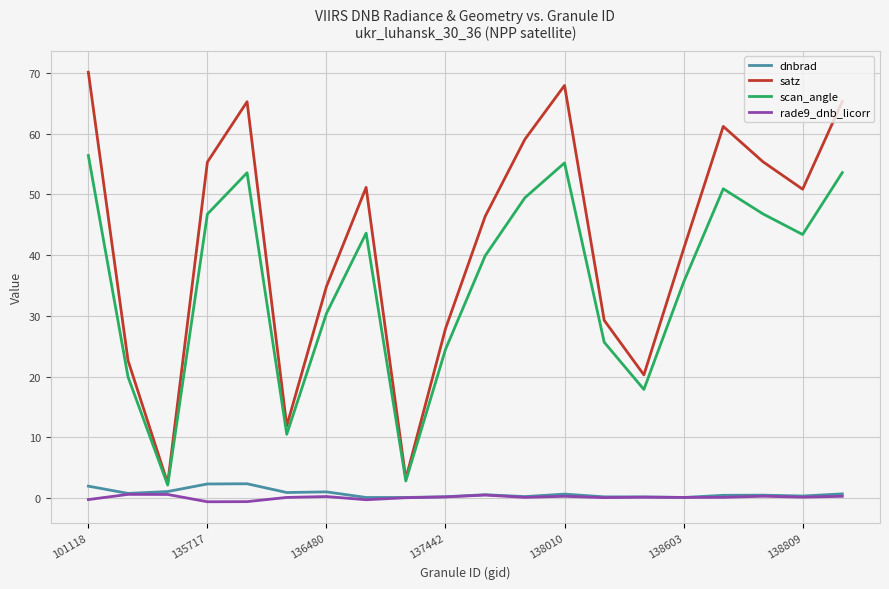

Which series has the largest total across all categories?

satz